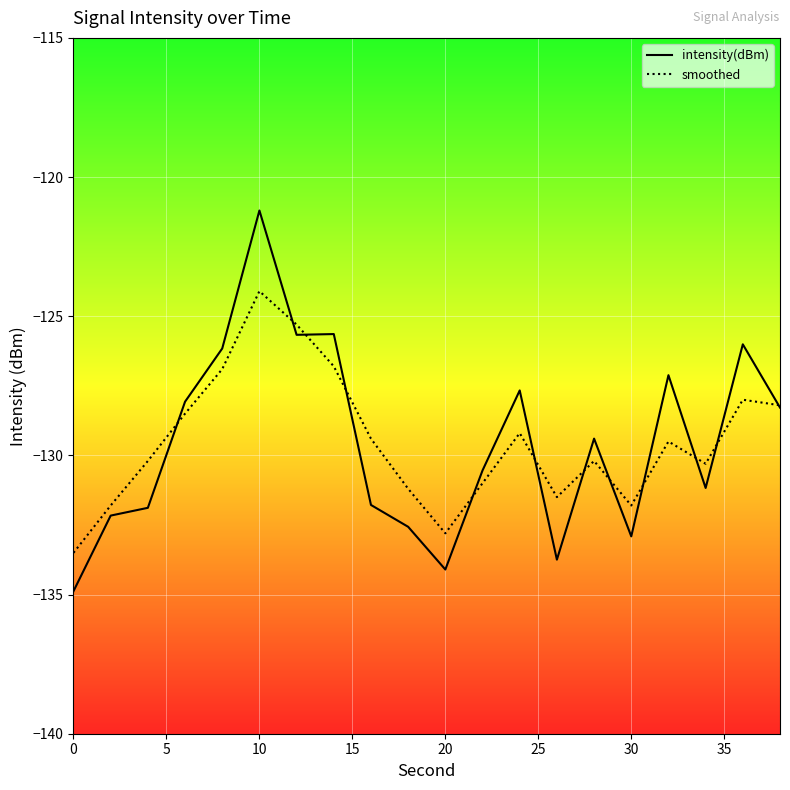

How many intersections are there between intensity(dBm) and smoothed?

12